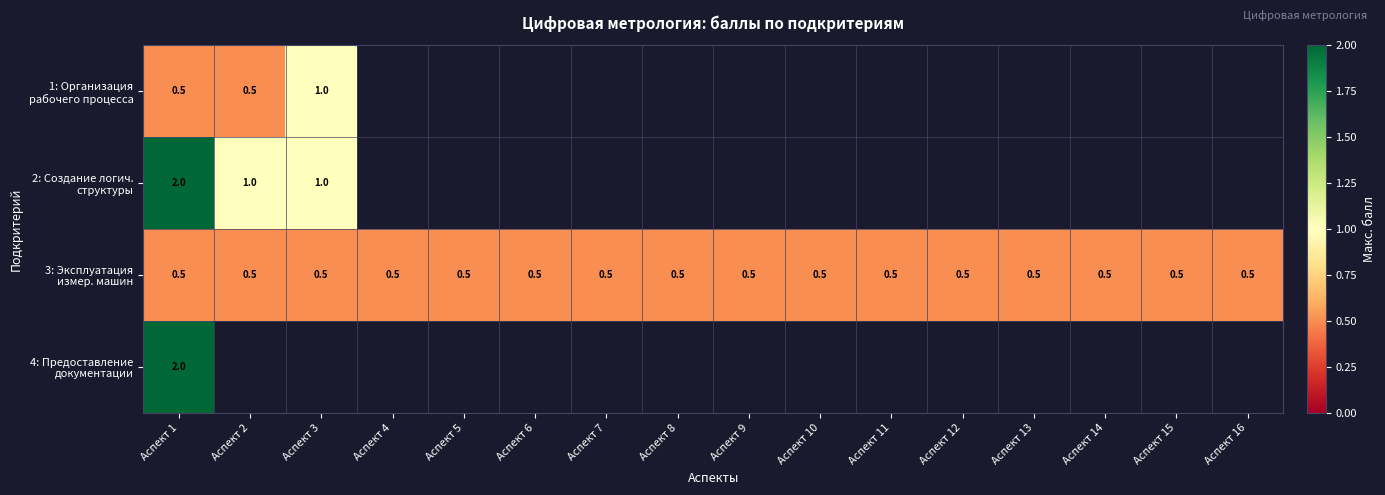

What is the spread (max minus min) of values at Аспект 1?

1.5